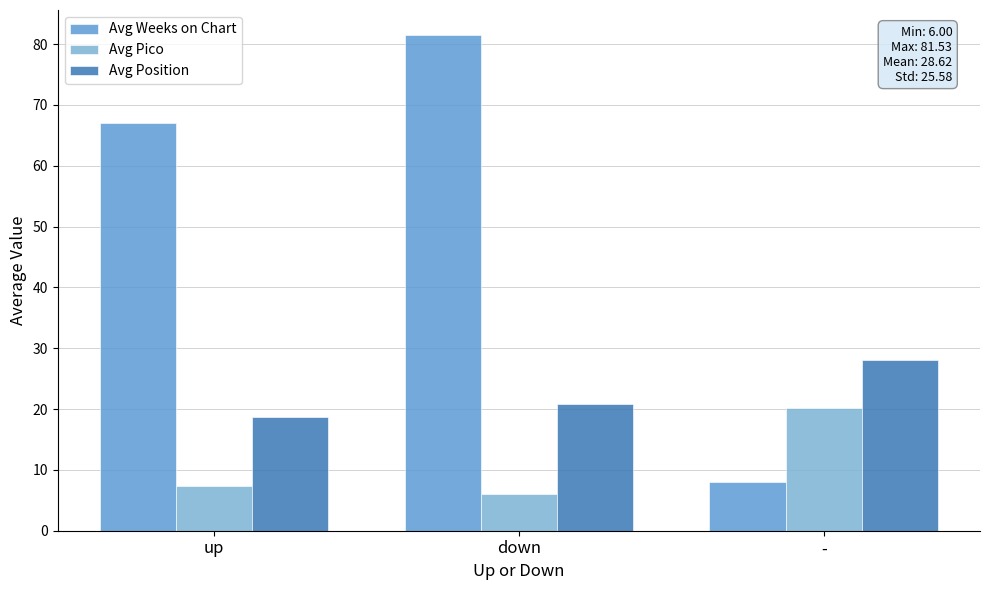

What value does the Avg Position series have at down?

20.8